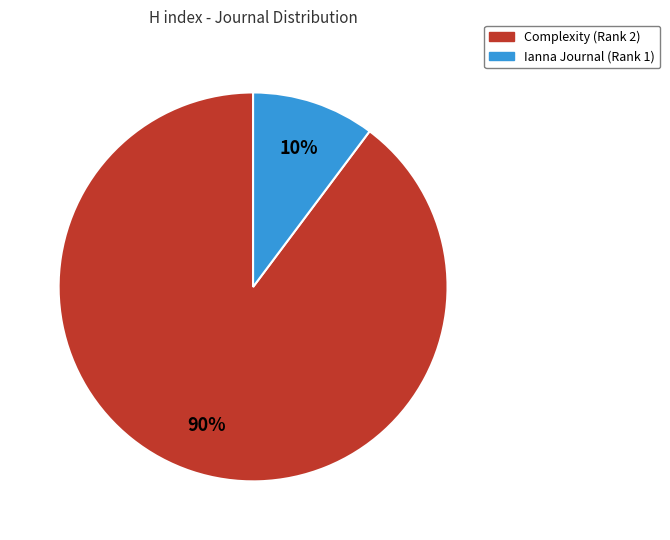

To the nearest percent, what portion does Ianna Journal (Rank 1) represent?

10%